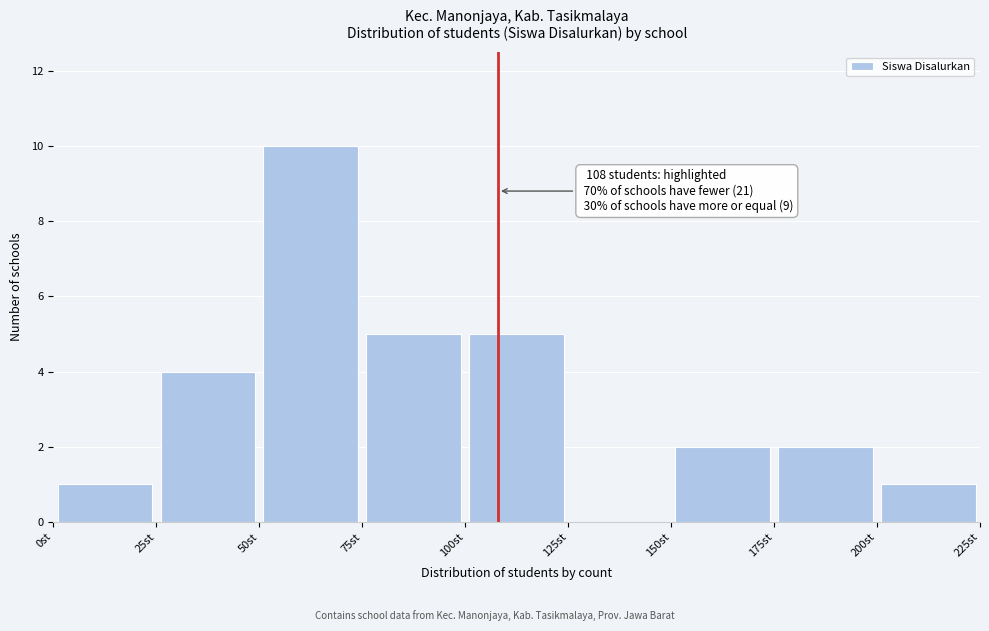

Over which range of the x-axis is the bar tallest?

50 to 75